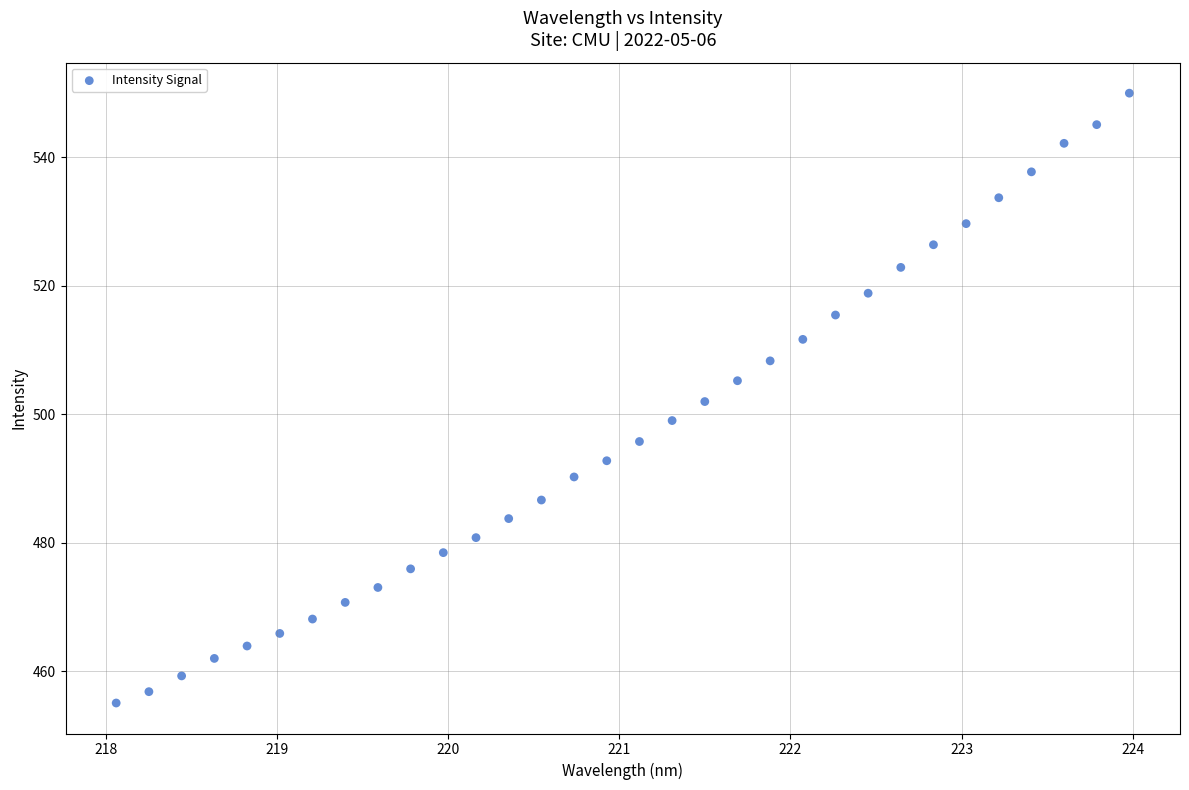

What is the range of Y values (max minus min)?

95.0